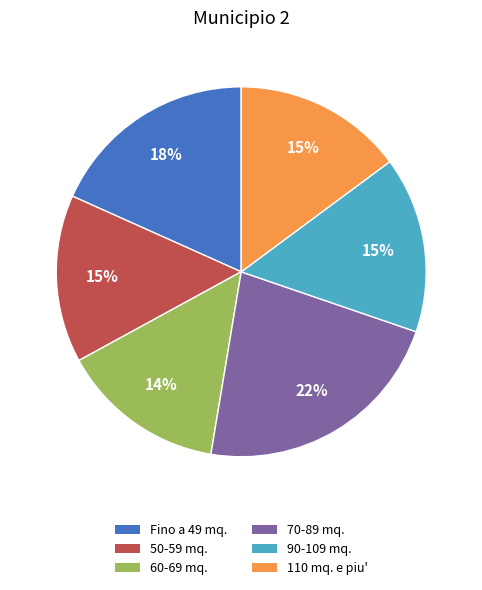

To the nearest percent, what portion does 50-59 mq. represent?

15%